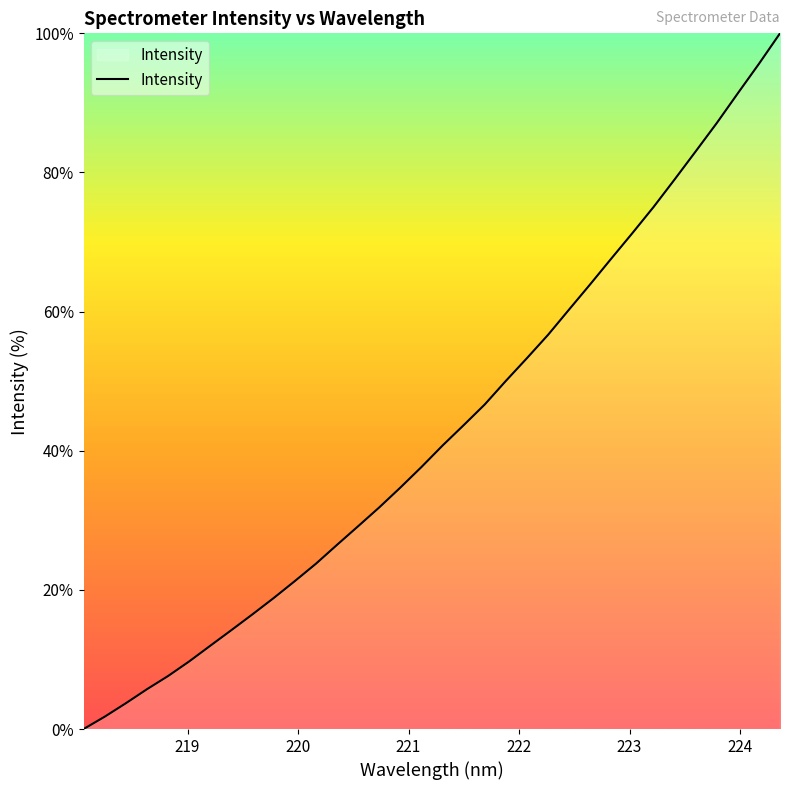

Is this an area chart (filled region under the line)?

Yes